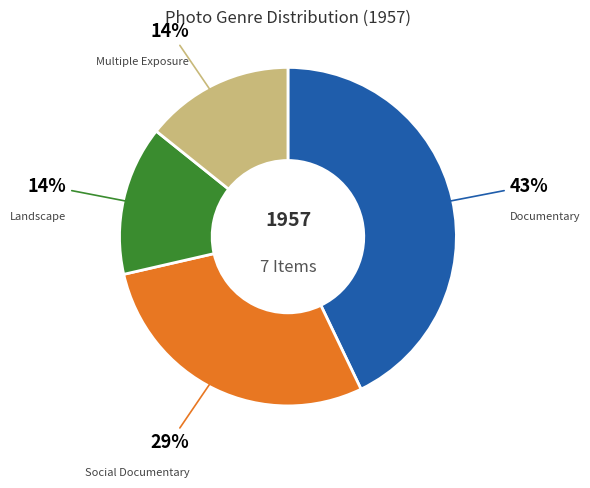

How many slices are in this pie chart?

4